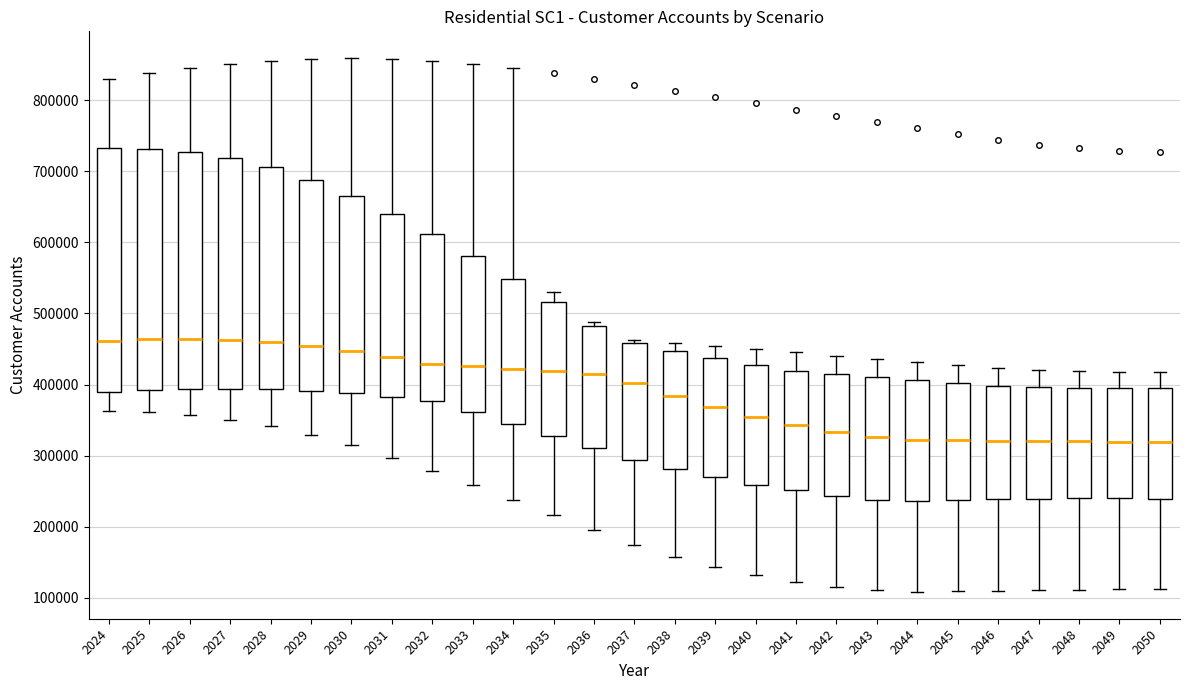

Reading left to right, read every box against the y-axis: the position of its median line, the range the box covers, and the ends of its whiskers. The values are not printed on the chart, so give them approximately, as read against the axis.

2024: median 460000, box 390000 to 730000, whiskers 360000 to 830000
2025: median 460000, box 390000 to 730000, whiskers 360000 to 840000
2026: median 460000, box 390000 to 730000, whiskers 360000 to 850000
2027: median 460000, box 390000 to 720000, whiskers 350000 to 850000
2028: median 460000, box 390000 to 710000, whiskers 340000 to 860000
2029: median 450000, box 390000 to 690000, whiskers 330000 to 860000
2030: median 450000, box 390000 to 670000, whiskers 310000 to 860000
2031: median 440000, box 380000 to 640000, whiskers 300000 to 860000
2032: median 430000, box 380000 to 610000, whiskers 280000 to 860000
2033: median 430000, box 360000 to 580000, whiskers 260000 to 850000
2034: median 420000, box 340000 to 550000, whiskers 240000 to 850000
2035: median 420000, box 330000 to 520000, whiskers 220000 to 530000
2036: median 420000, box 310000 to 480000, whiskers 190000 to 490000
2037: median 400000, box 290000 to 460000, whiskers 170000 to 460000 (just above the box's upper edge)
2038: median 380000, box 280000 to 450000, whiskers 160000 to 460000
2039: median 370000, box 270000 to 440000, whiskers 140000 to 450000
2040: median 350000, box 260000 to 430000, whiskers 130000 to 450000
2041: median 340000, box 250000 to 420000, whiskers 120000 to 450000
2042: median 330000, box 240000 to 410000, whiskers 110000 to 440000
2043: median 330000, box 240000 to 410000, whiskers 110000 to 440000
2044: median 320000, box 240000 to 410000, whiskers 110000 to 430000
2045: median 320000, box 240000 to 400000, whiskers 110000 to 430000
2046: median 320000, box 240000 to 400000, whiskers 110000 to 420000
2047: median 320000, box 240000 to 400000, whiskers 110000 to 420000
2048: median 320000, box 240000 to 400000, whiskers 110000 to 420000
2049: median 320000, box 240000 to 390000, whiskers 110000 to 420000
2050: median 320000, box 240000 to 390000, whiskers 110000 to 420000